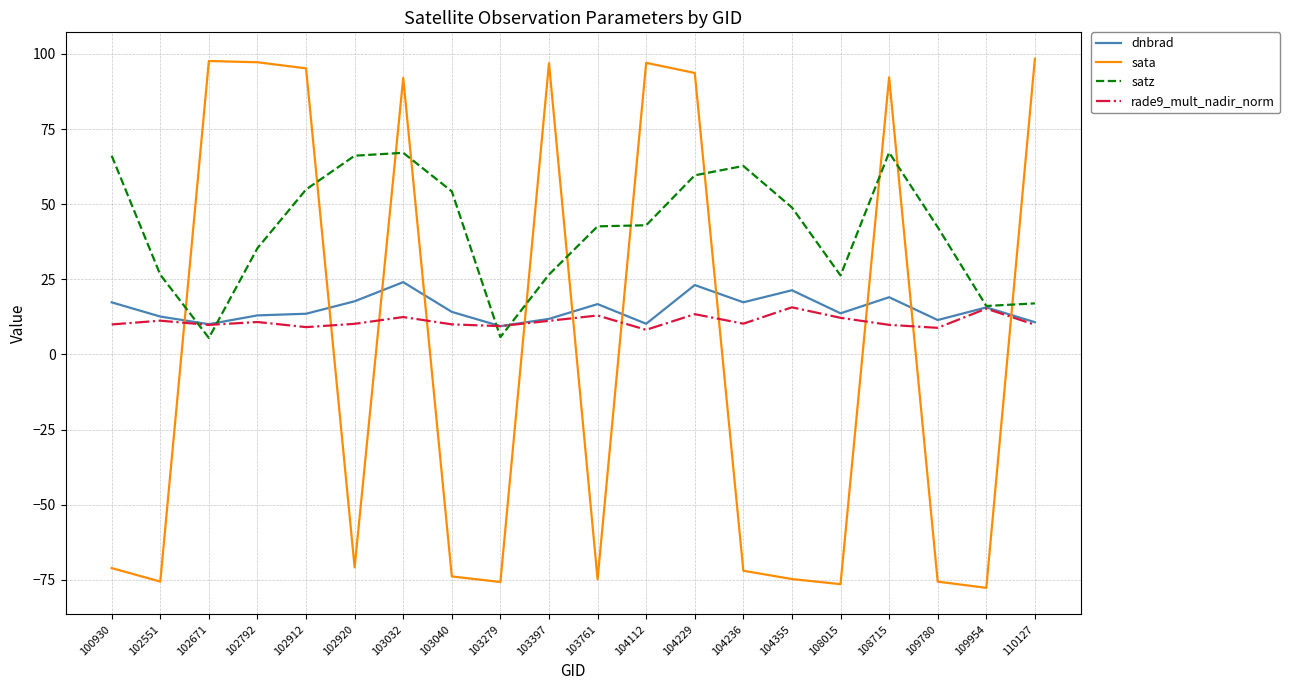

Is the value of satz at 103279 greater than the value of sata at 103279?

Yes